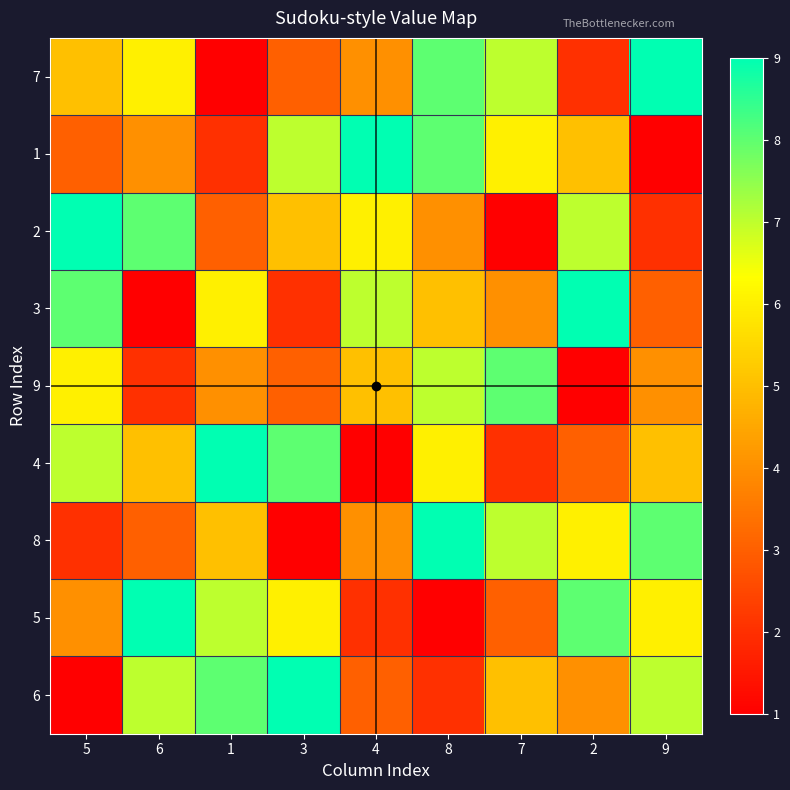

How many data points does each series have?

9